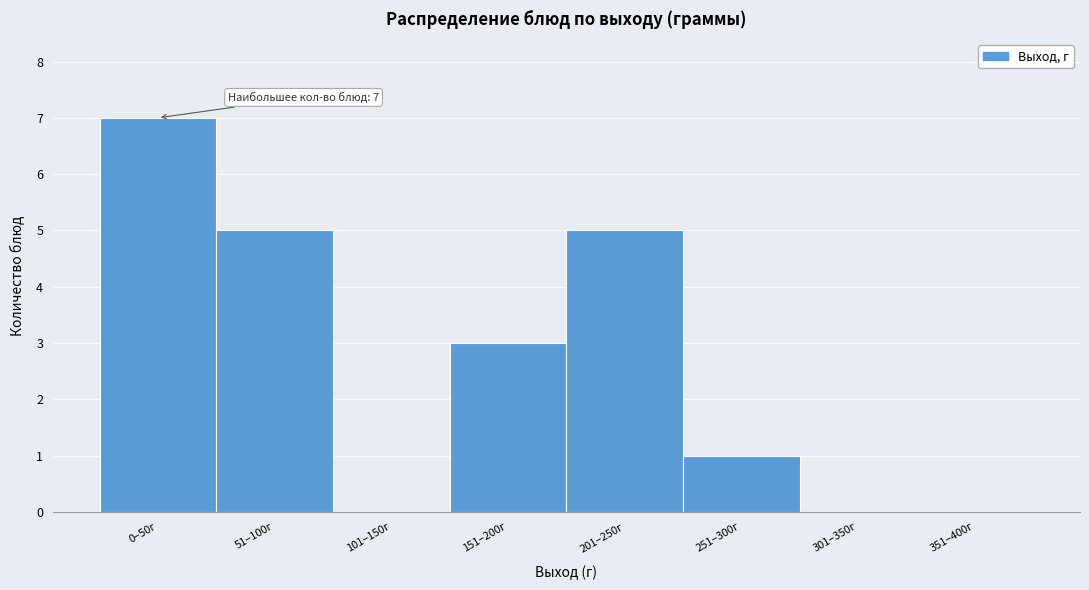

Reading right to left, transcribe all the data shown in this chart.

351–400г=0	301–350г=0	251–300г=1	201–250г=5	151–200г=3	101–150г=0	51–100г=5	0–50г=7